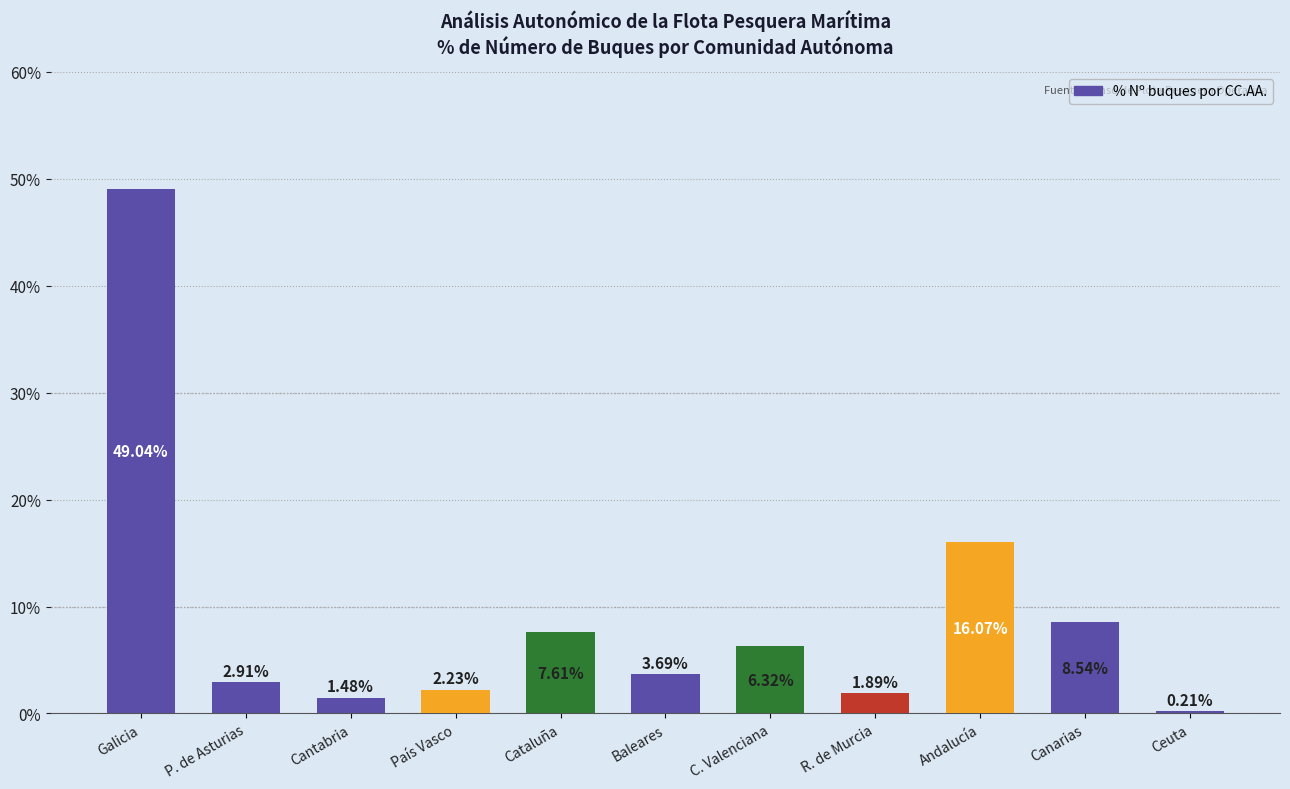

List the labels in order of value, largest first.

Galicia, Andalucía, Canarias, Cataluña, C. Valenciana, Baleares, P. de Asturias, País Vasco, R. de Murcia, Cantabria, Ceuta